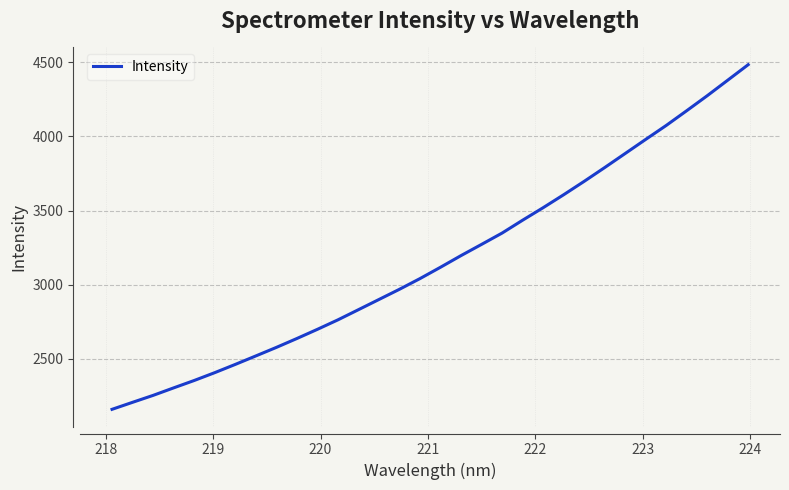

What is the maximum value shown in the chart?

4484.6